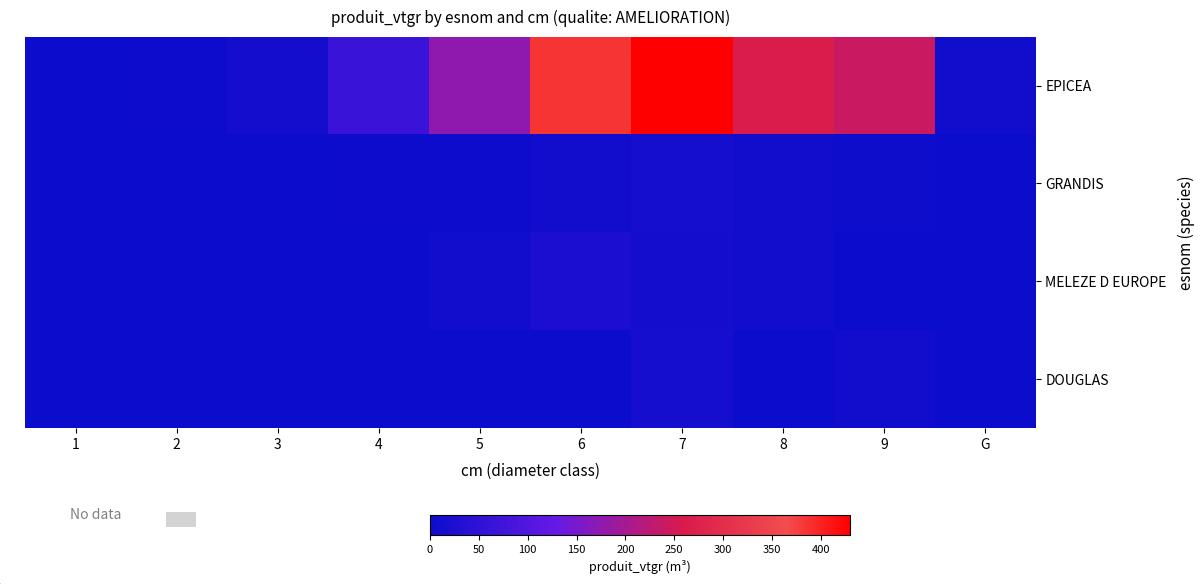

Reading left to right, what are all the values shown in this chart?

EPICEA: 1=0.1	2=3.1	3=13.0	4=65.5	5=176.0	6=385.0	7=429.9	8=264.4	9=241.4	G=6.5
GRANDIS: 1=0.0	2=0.0	3=0.0	4=2.3	5=2.7	6=9.0	7=13.9	8=6.7	9=4.6	G=0.0
MELEZE D EUROPE: 1=0.0	2=0.0	3=0.0	4=0.0	5=7.8	6=22.1	7=11.8	8=7.1	9=0.0	G=0.0
DOUGLAS: 1=0.0	2=0.0	3=0.0	4=0.0	5=0.0	6=0.0	7=13.4	8=0.0	9=9.3	G=0.0